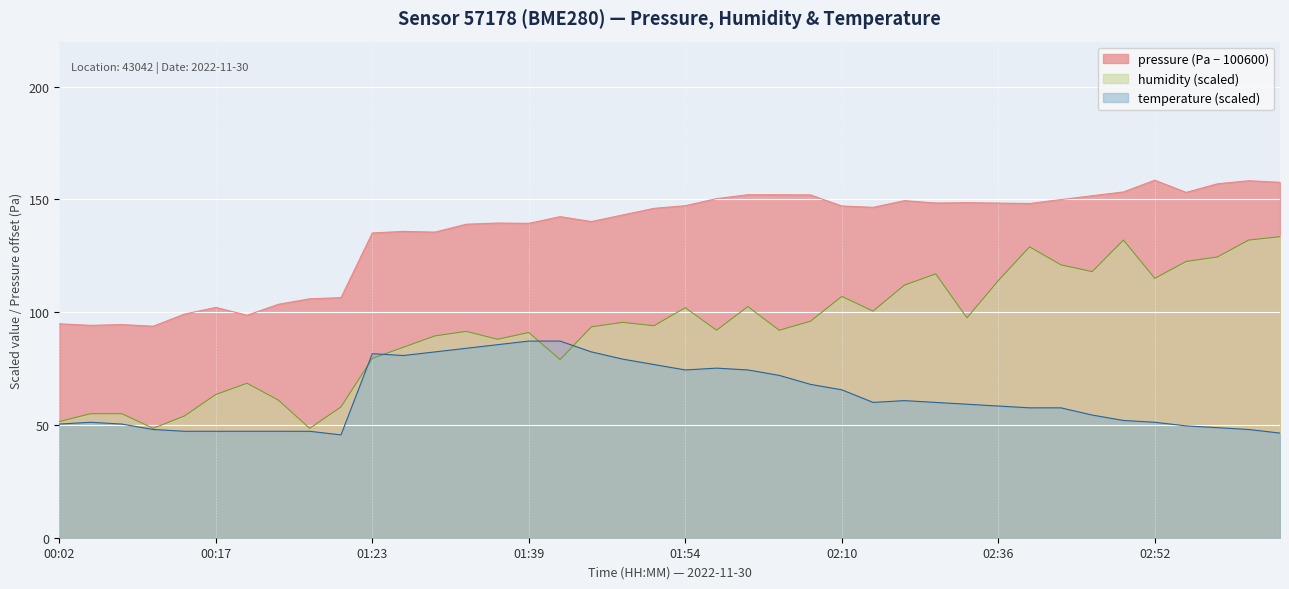

List the series in order of their overall mean, lowest first.

temperature (scaled), humidity (scaled), pressure (Pa − 100600)